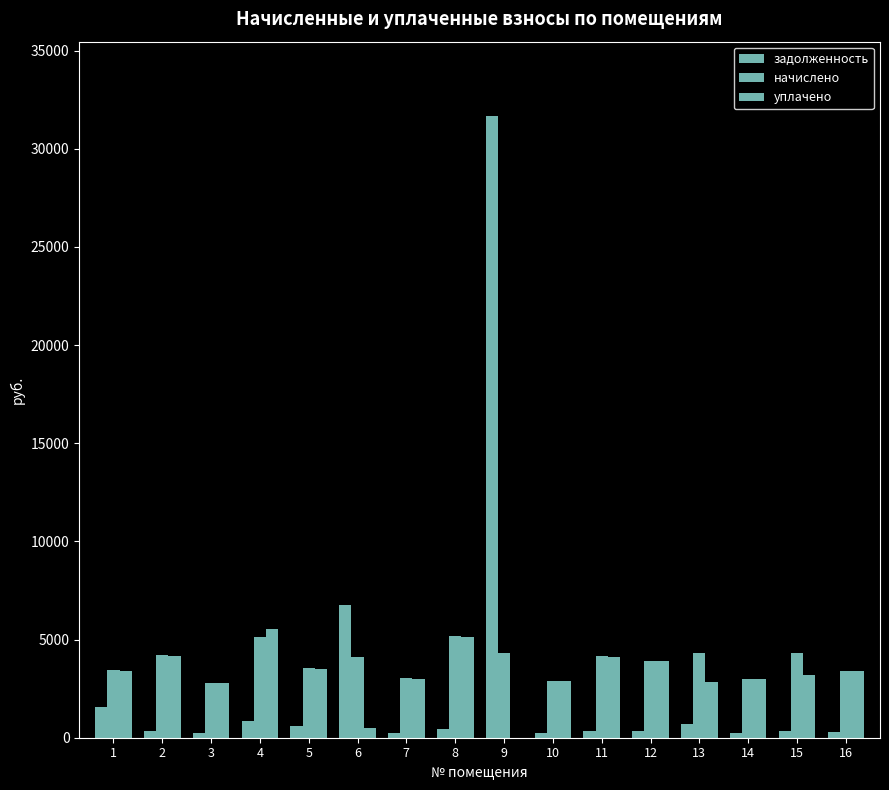

How many positive values does the уплачено series have?

15